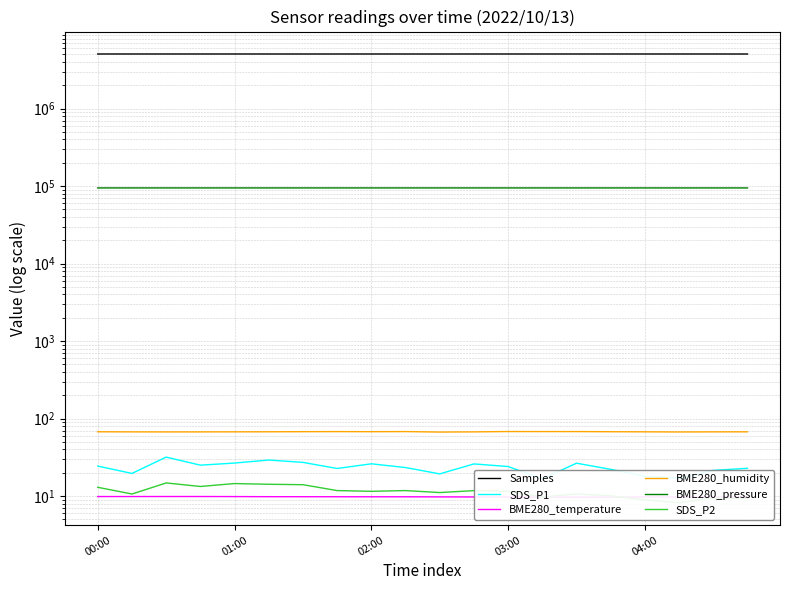

How many interior local peaks does the BME280_pressure series have?

7